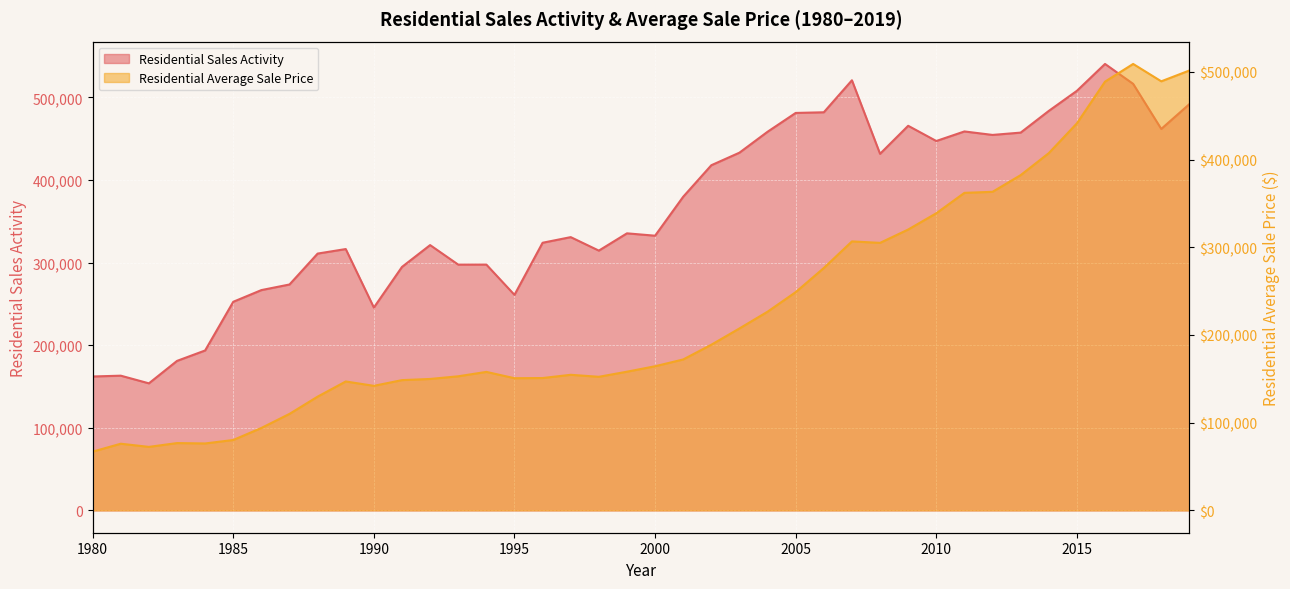

True or false: Residential Sales Activity has more than 0 points higher than both neighbors.

True